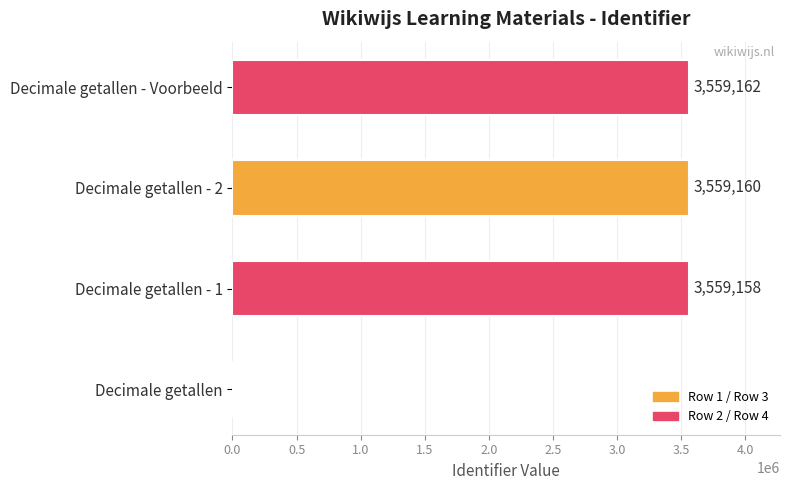

What is the sum of all values?

10677480